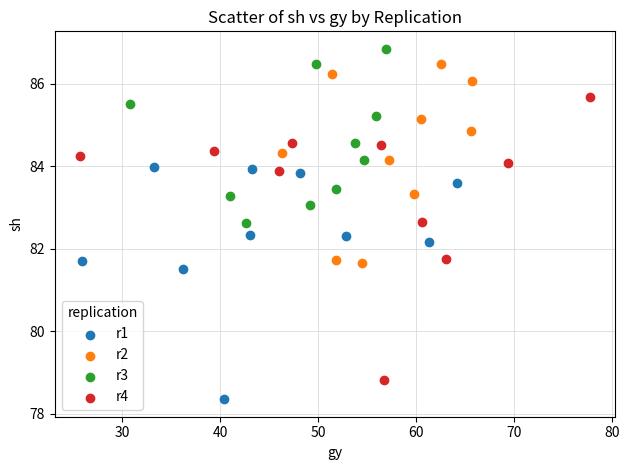

Which series has the widest spread of Y values?

r4